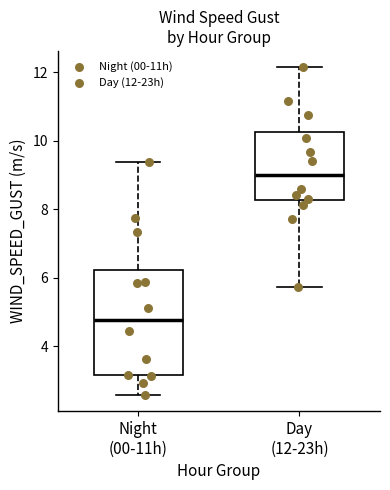

Reading left to right, transcribe this box plot: for each box, give where its median line is, the range the box spans, and where its two whiskers end, as read against the y-axis. The values are not printed on the chart, so give them approximately, as read against the axis.

Night (00-11h): median 4.8, box 3.2 to 6.2, whiskers 2.6 to 9.4
Day (12-23h): median 9.0, box 8.2 to 10.2, whiskers 5.8 to 12.2